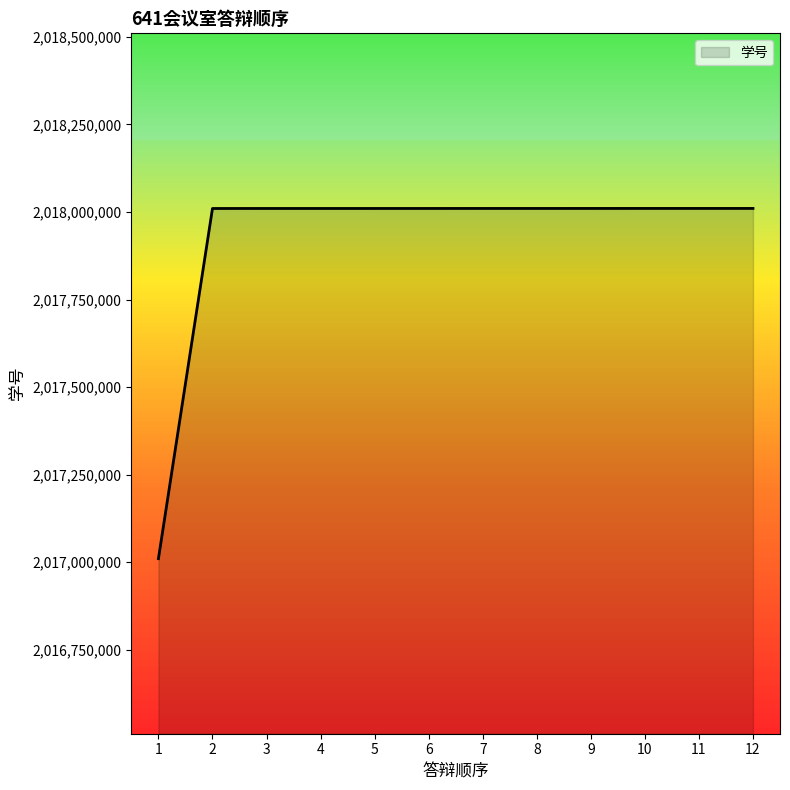

What value does the data have at 4?

2018010067